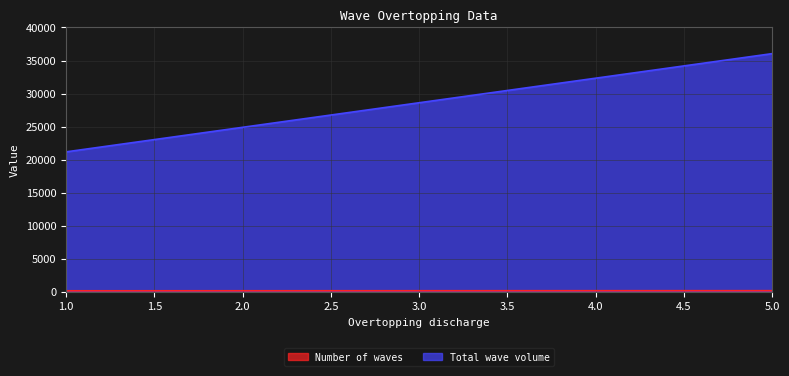

Is it true that Number of waves equals 126 at 1?

True